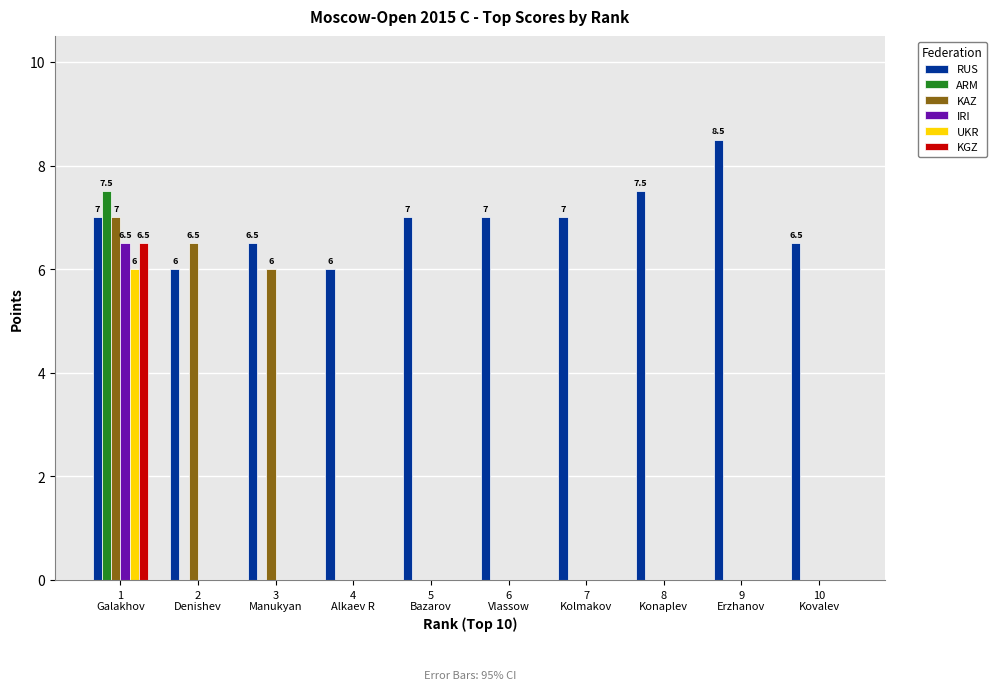

What is the maximum value shown in the chart?

8.5